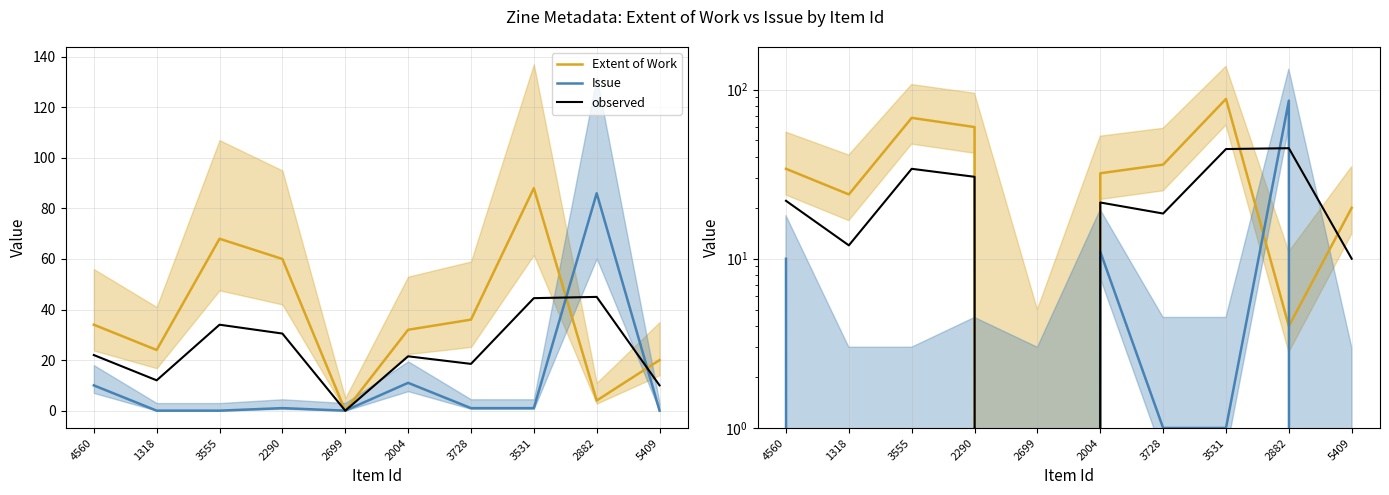

At which label does Issue reach its minimum?

1318